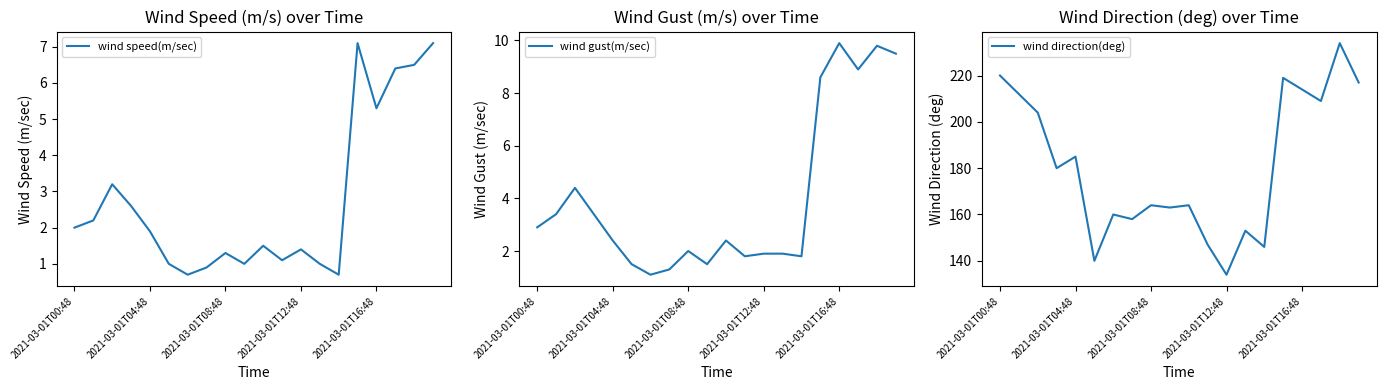

How many lines are shown in the chart?

3